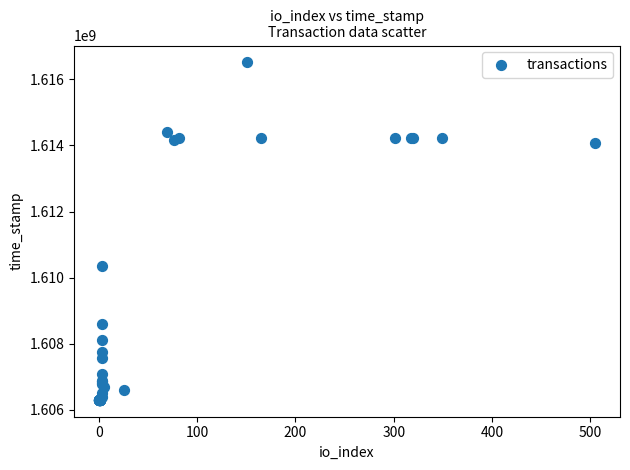

What Y value in the scatter plot is closest to 1611407541?

1610364688